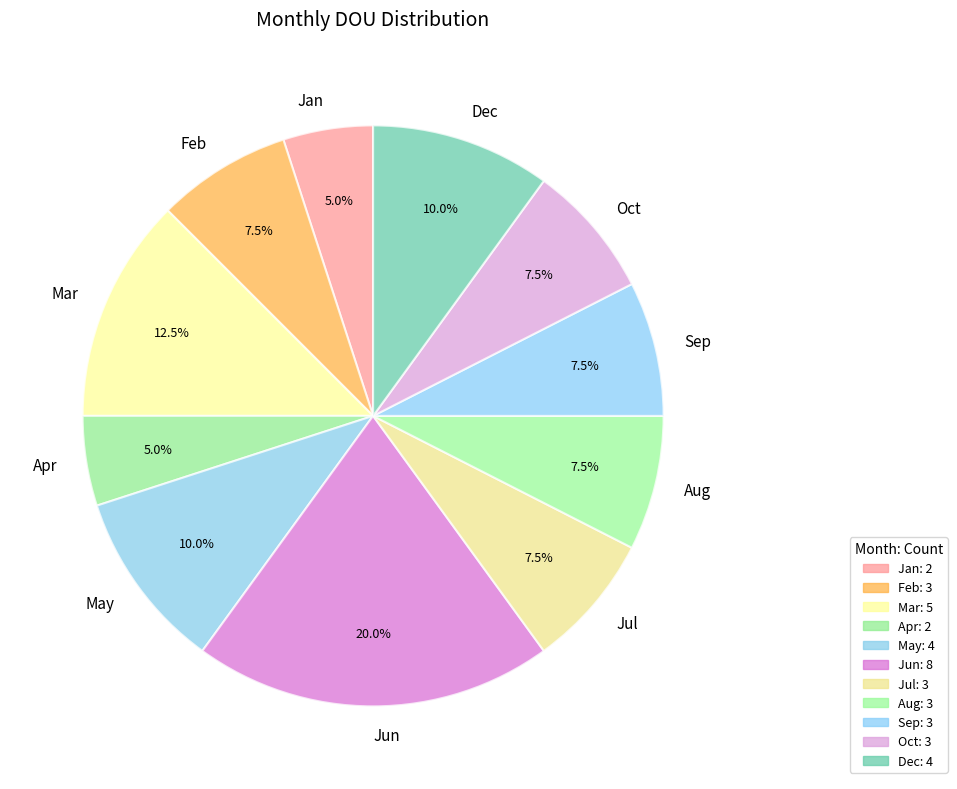

Is Sep the majority of the pie?

No